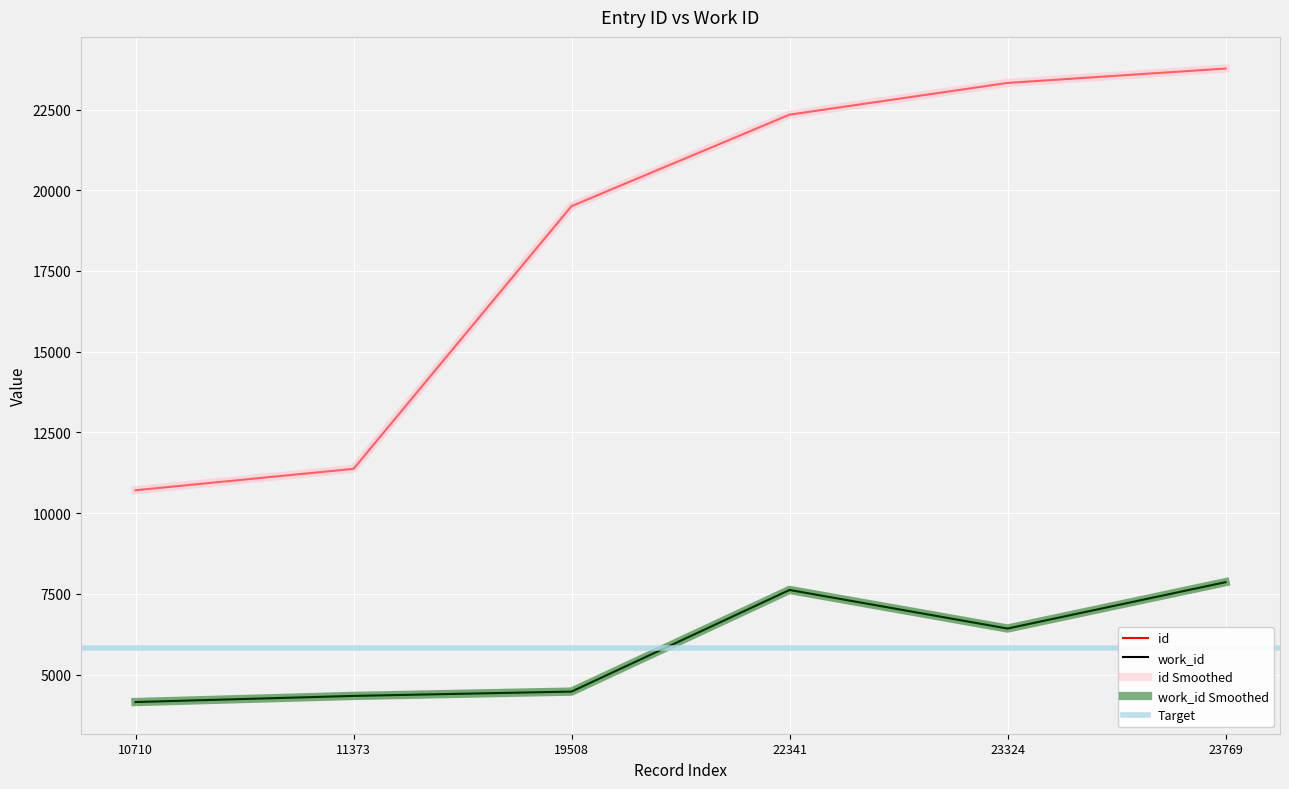

What is the approximate value of id at 10710, to the nearest 50?

10700